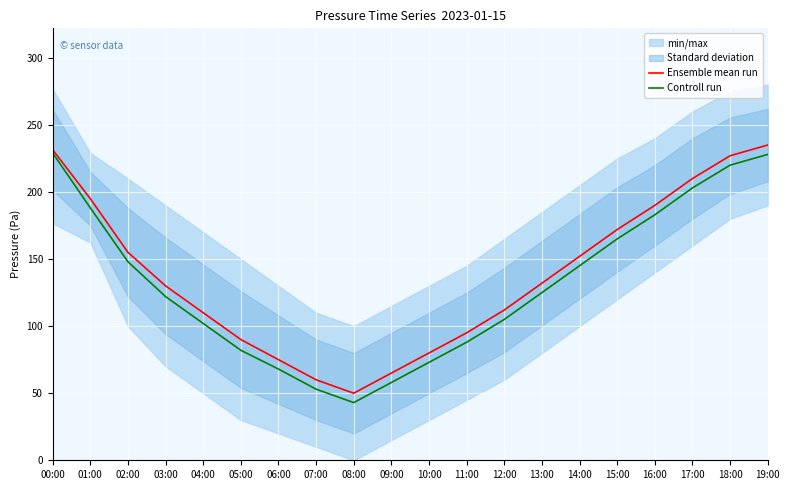

At which category does the chart reach its minimum across all series?

08:00